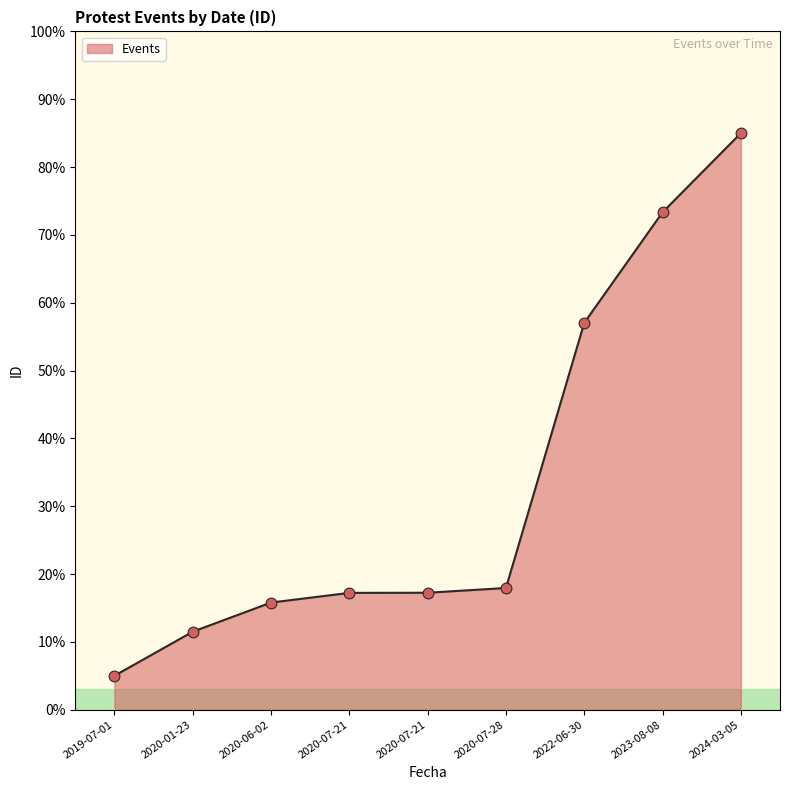

Does the chart have visible grid lines?

No